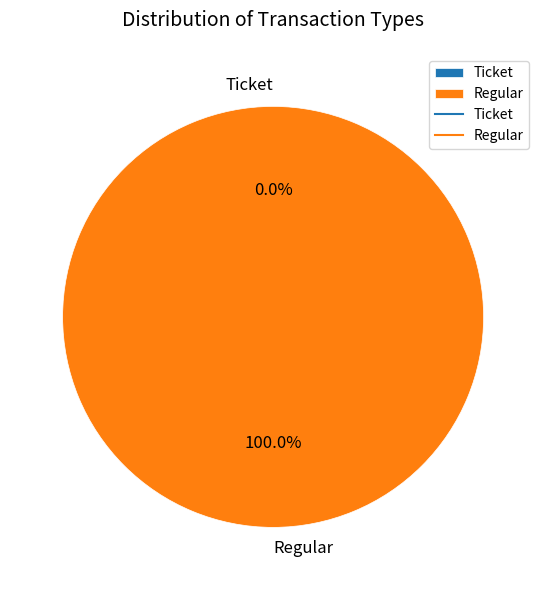

Is there a majority slice in this chart?

Yes